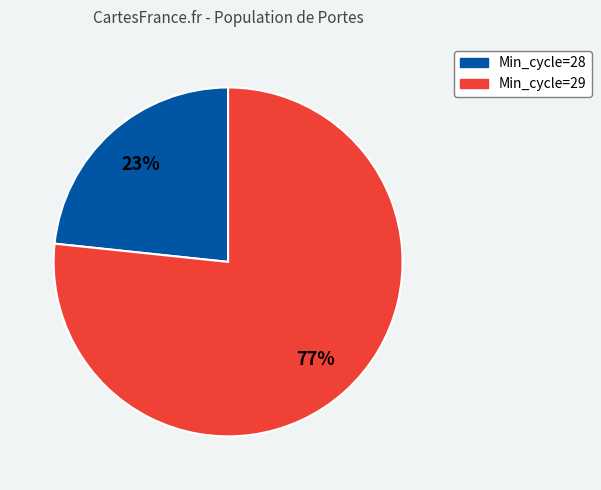

Is there any slice that represents more than half of the pie?

Yes